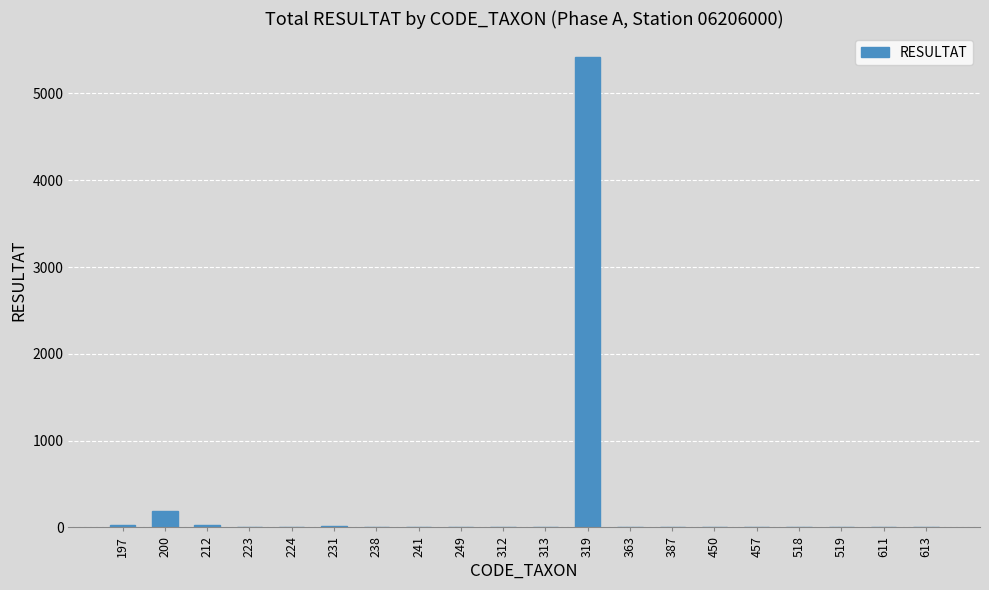

What is the sum of all values?

5705